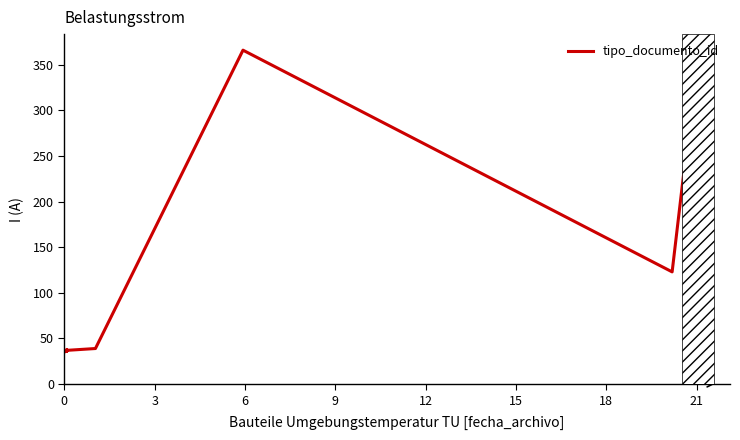

How many distinct data groups are displayed?

1